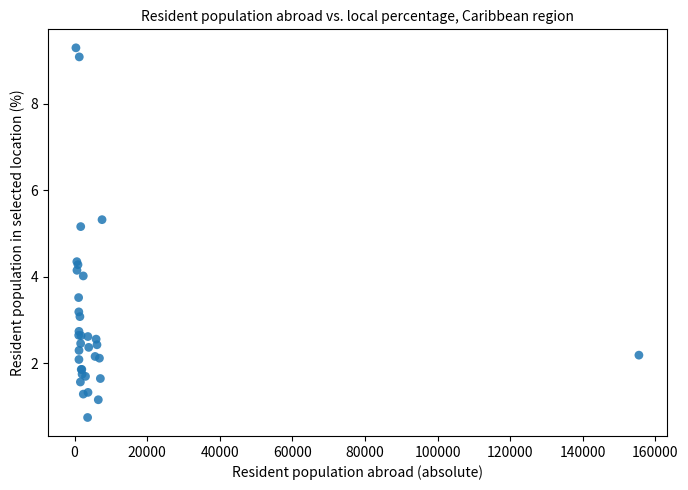

What Y value in the scatter plot is closest to 5?

5.2